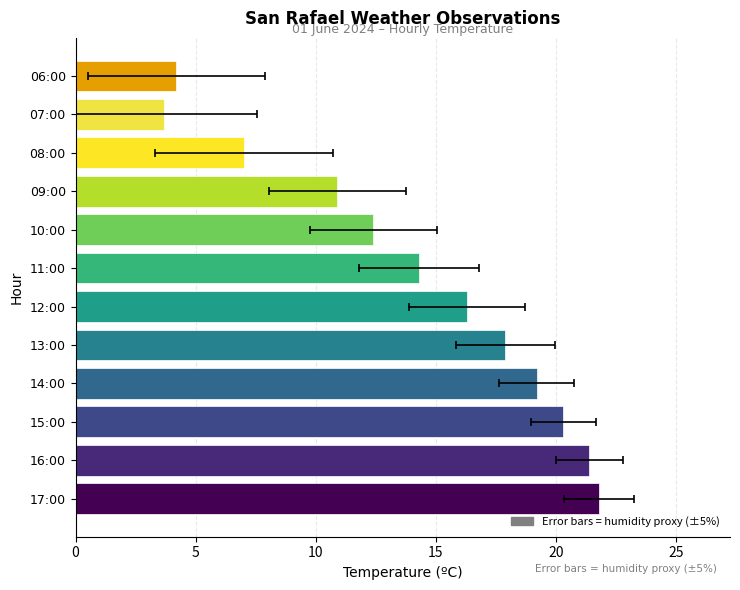

Reading right to left, transcribe all the data shown in this chart.

4.2	3.7	7.0	10.9	12.4	14.3	16.3	17.9	19.2	20.3	21.4	21.8